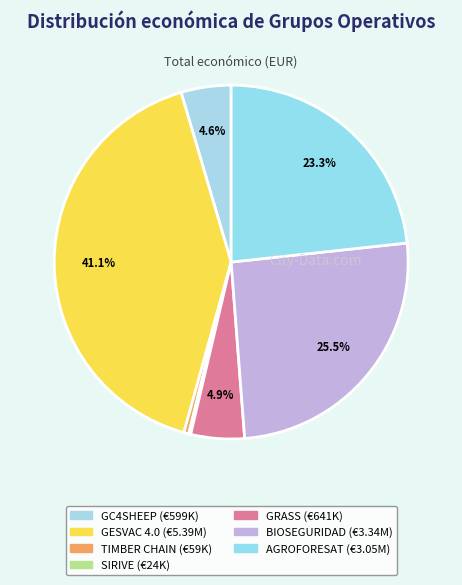

To the nearest percent, what percentage of the pie is GRASS?

5%